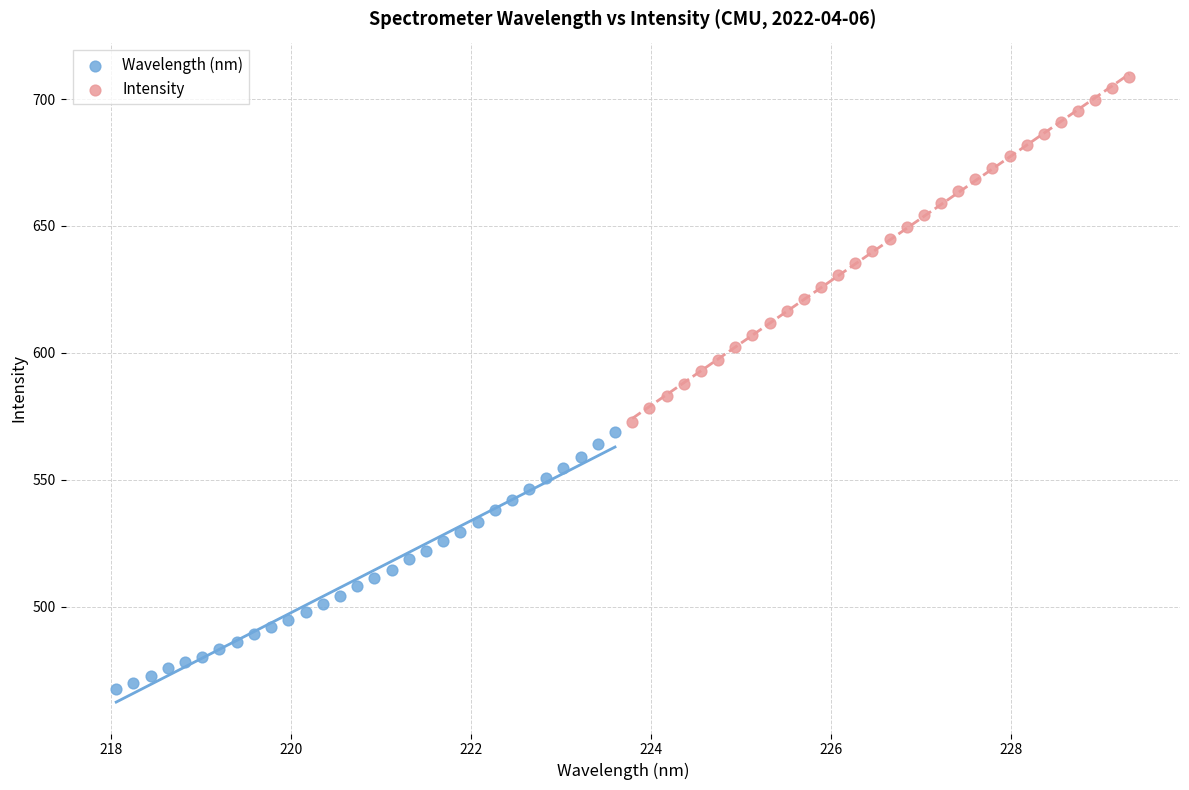

Which series contains the highest Y value?

Intensity